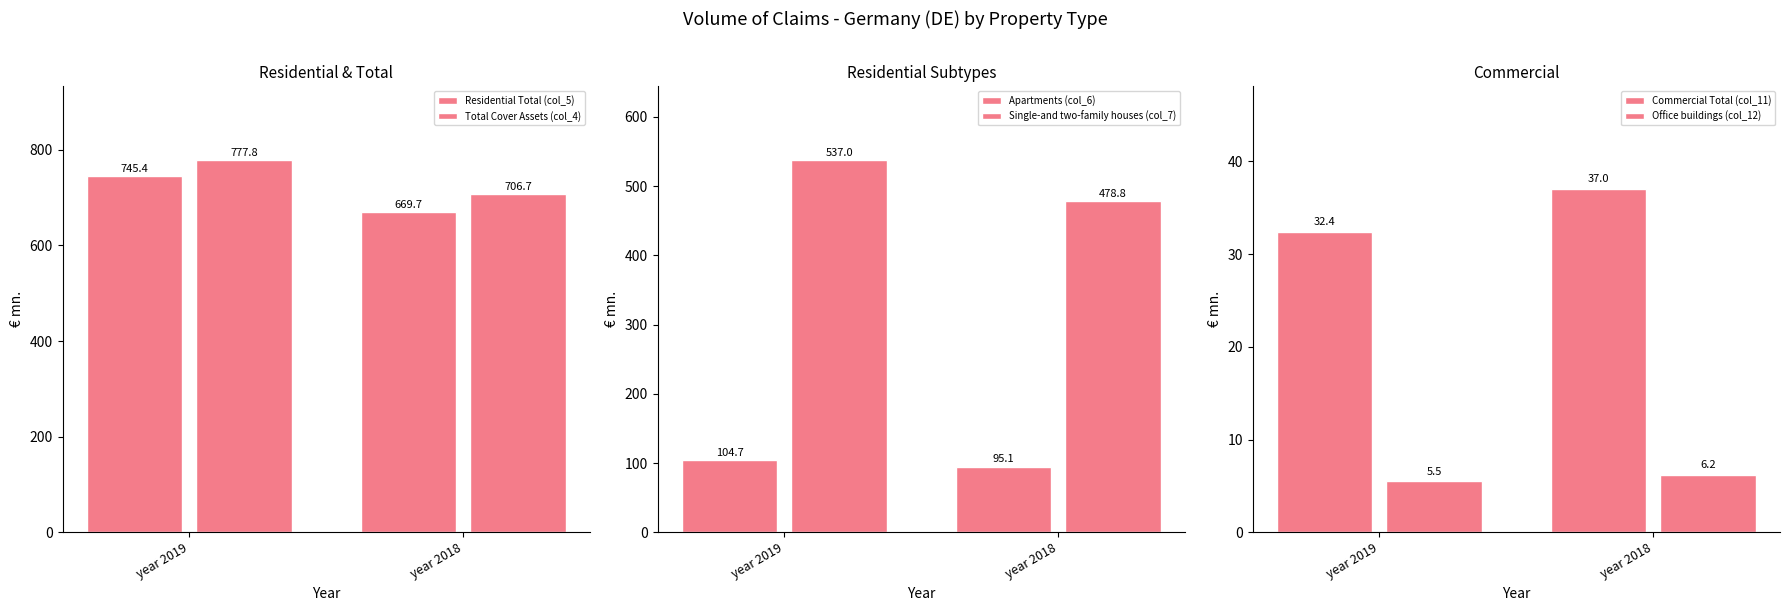

Reading left to right, extract all data points from this chart.

Residential Total (col_5): year 2019=745.4	year 2018=669.7
Total Cover Assets (col_4): year 2019=777.8	year 2018=706.7
Apartments (col_6): year 2019=104.7	year 2018=95.1
Single-and two-family houses (col_7): year 2019=537.0	year 2018=478.8
Commercial Total (col_11): year 2019=32.4	year 2018=37.0
Office buildings (col_12): year 2019=5.5	year 2018=6.2